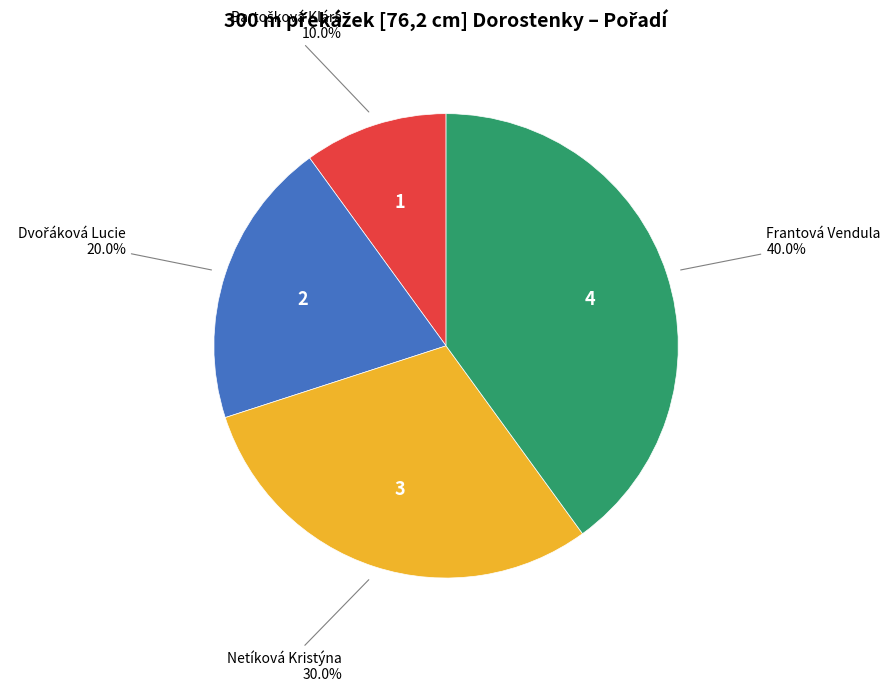

Does any single category account for the majority?

No